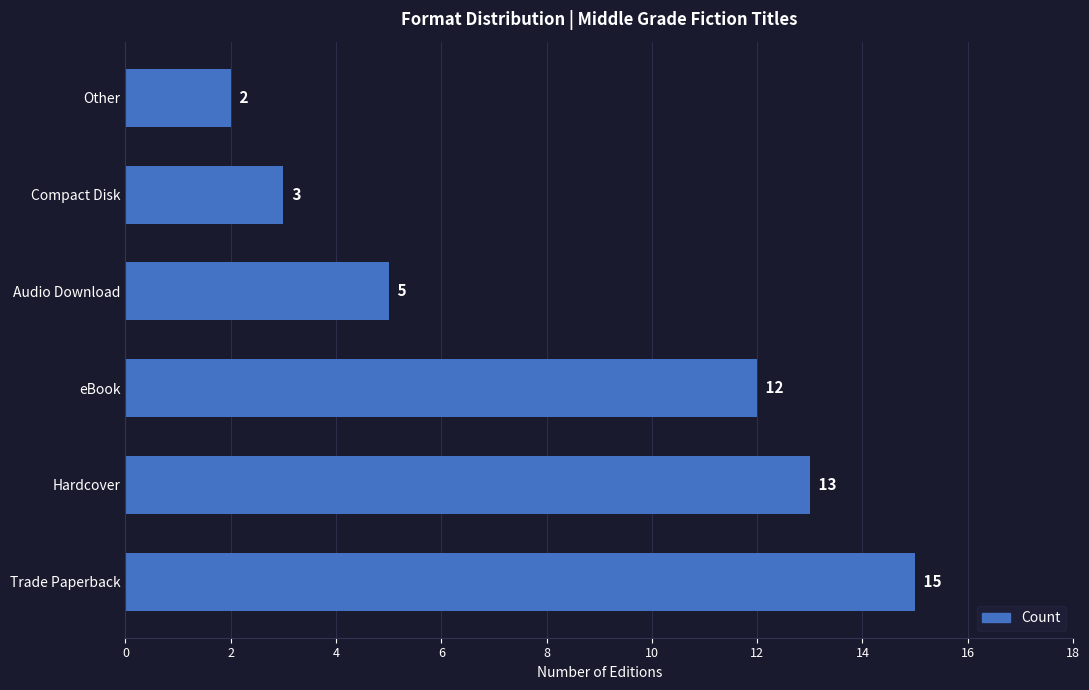

Rank the categories by value from highest to lowest.

Trade Paperback, Hardcover, eBook, Audio Download, Compact Disk, Other